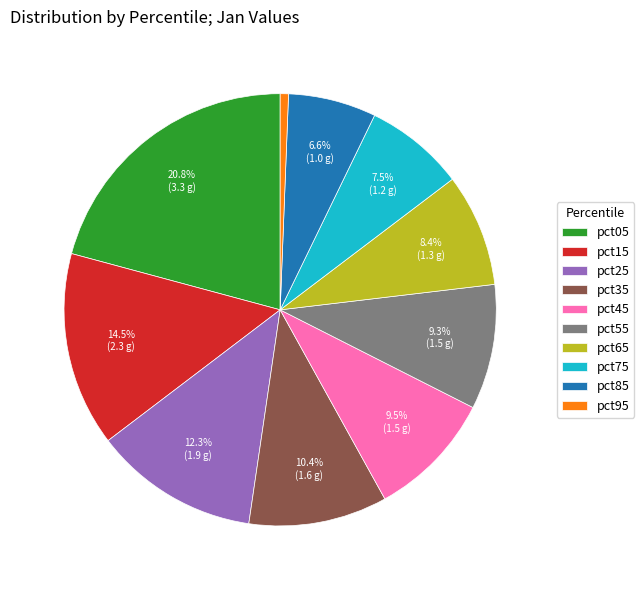

What percentage is NOT represented by pct65?

91.6%